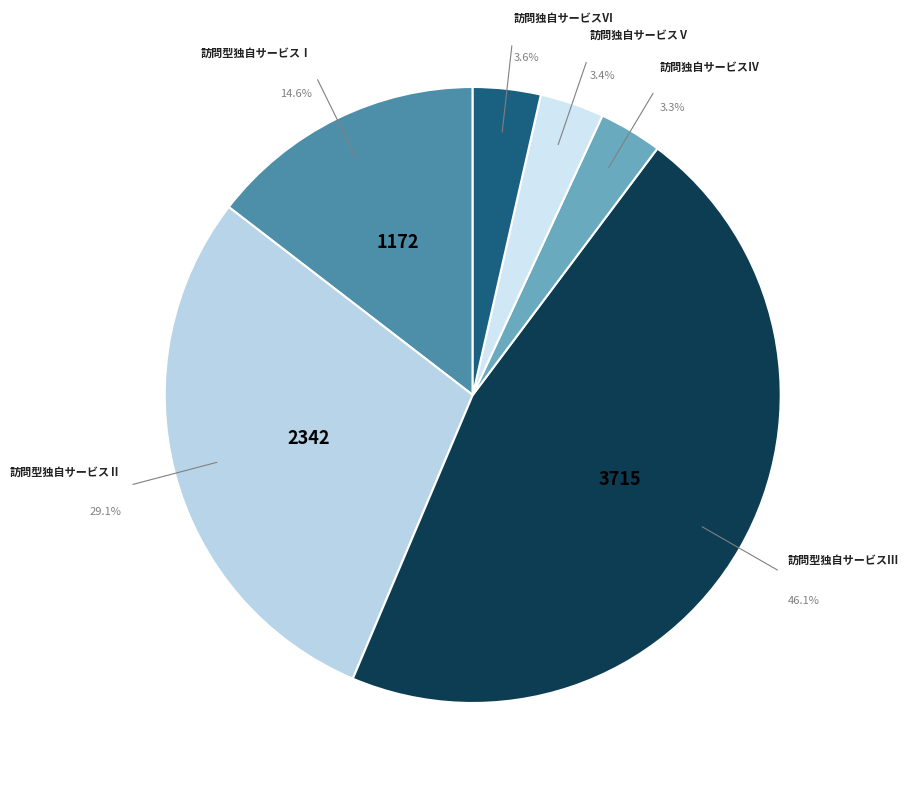

Is there a majority slice in this chart?

No